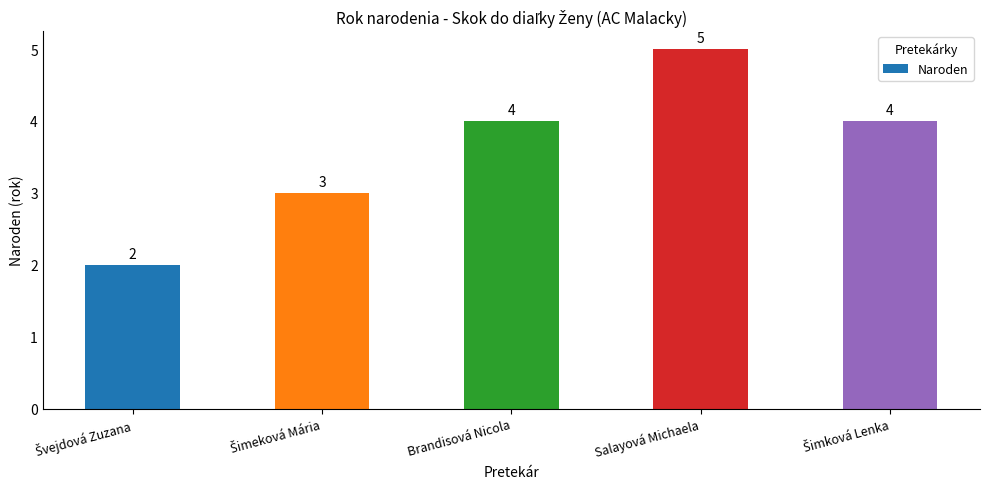

What is the label of the 3rd bar from the left?

Brandisová Nicola